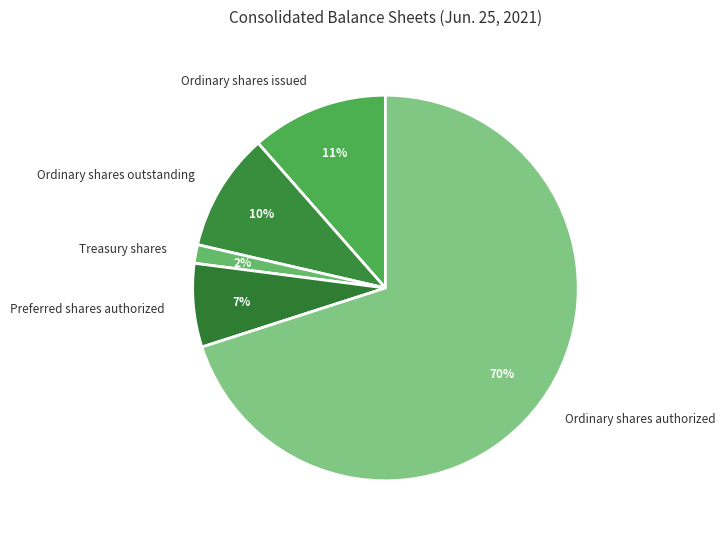

Does Treasury shares represent more than half of the total?

No